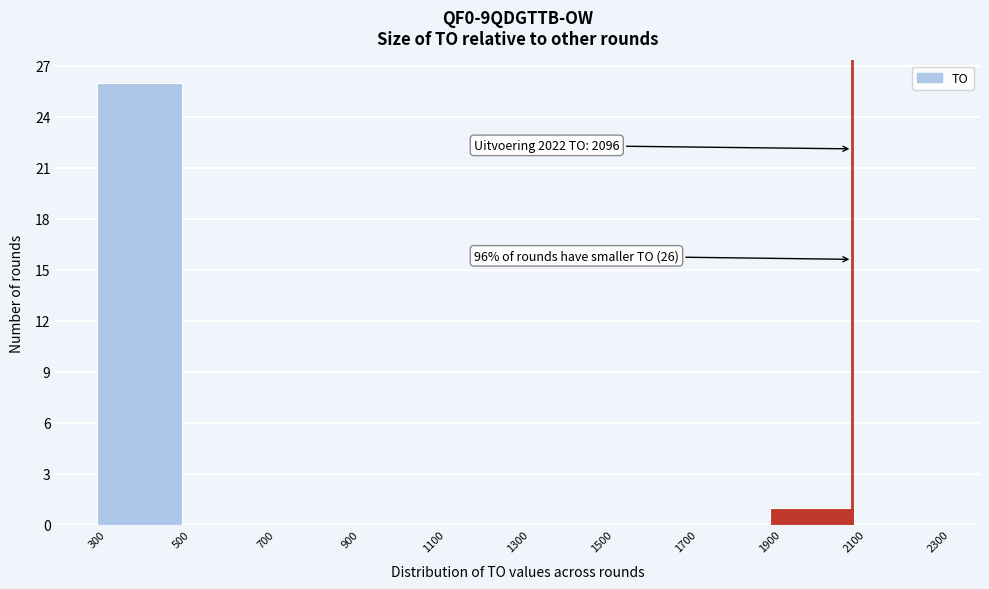

Which range on the x-axis has the tallest bar?

300 to 500